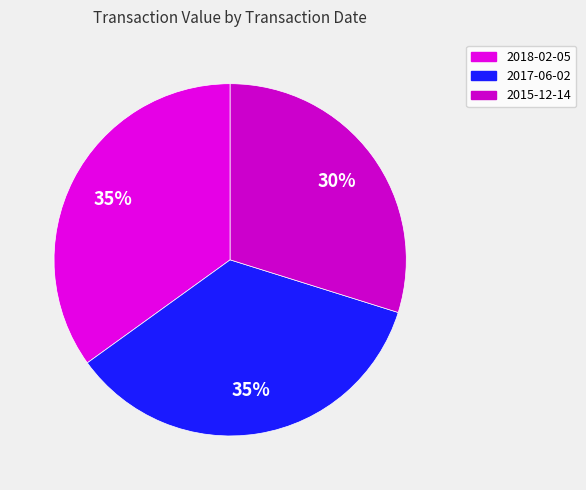

What percentage do 2018-02-05 and 2017-06-02 together represent?

70.2%